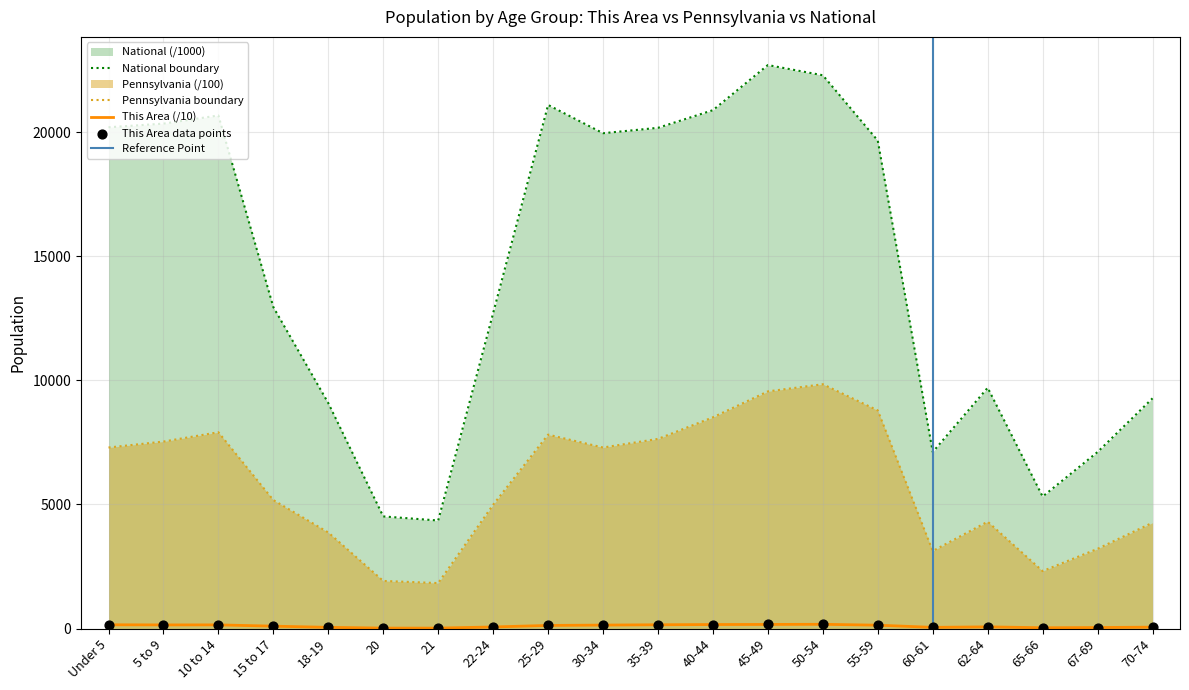

What are all the series names shown in the legend?

This Area, Pennsylvania, National